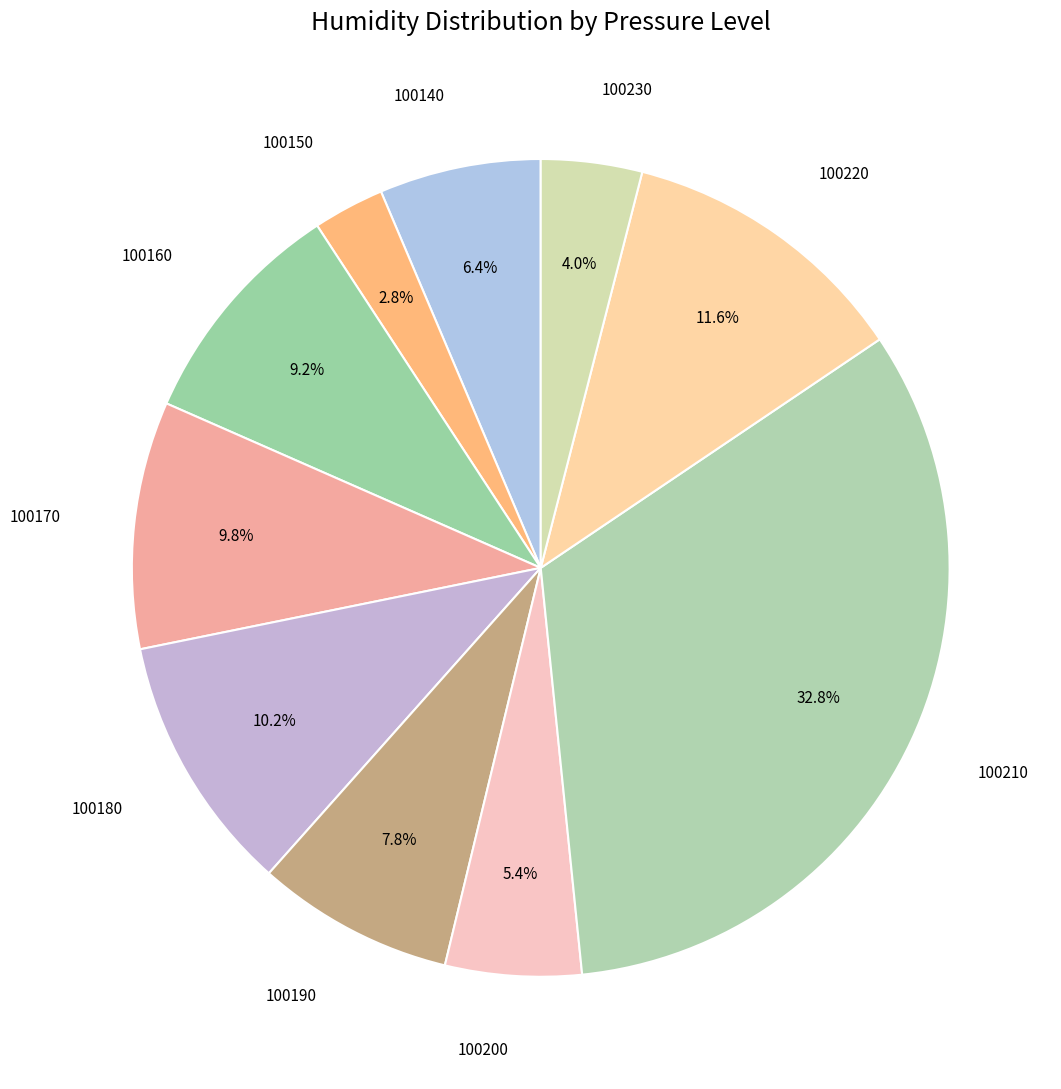

Count the number of slices in the pie.

10